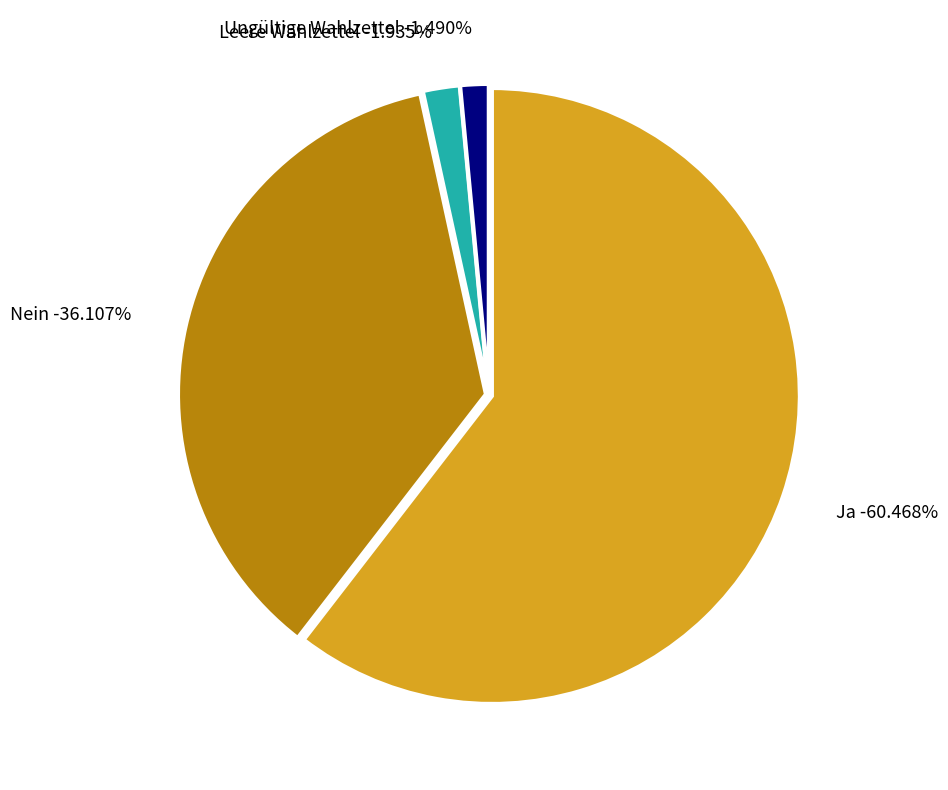

To the nearest percent, what portion does Leere Wahlzettel represent?

2%